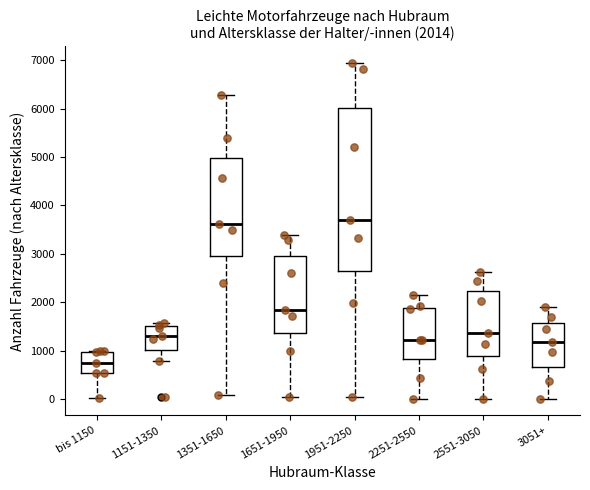

Which box has the lowest median line?

bis 1150